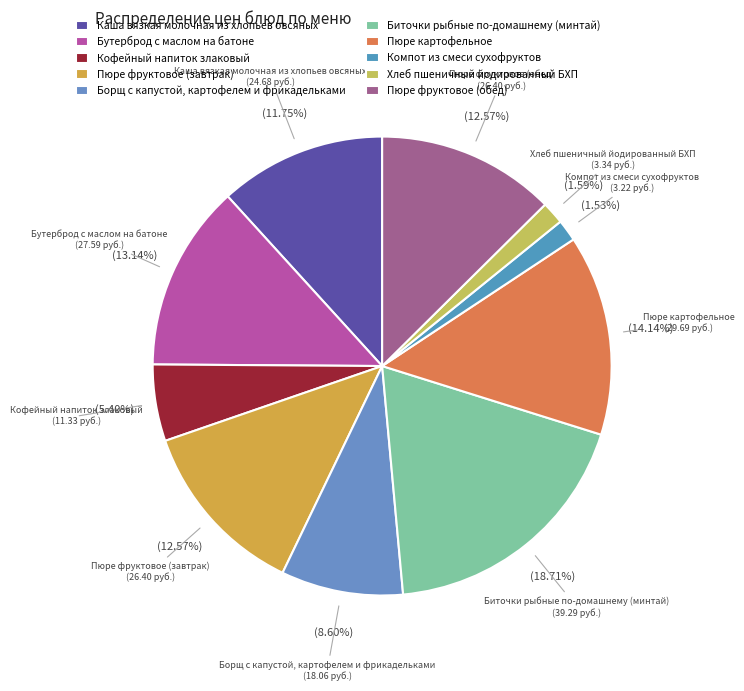

To the nearest percent, what is the combined percentage of Пюре картофельное and Каша вязкая молочная из хлопьев овсяных?

26%